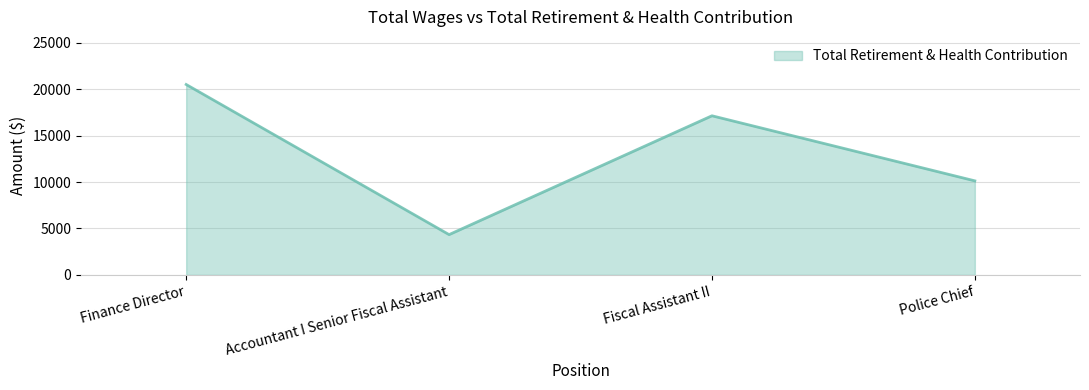

Reading left to right, list all the values displayed in this chart.

Finance Director=20501	Accountant I Senior Fiscal Assistant=4340	Fiscal Assistant II=17134	Police Chief=10128